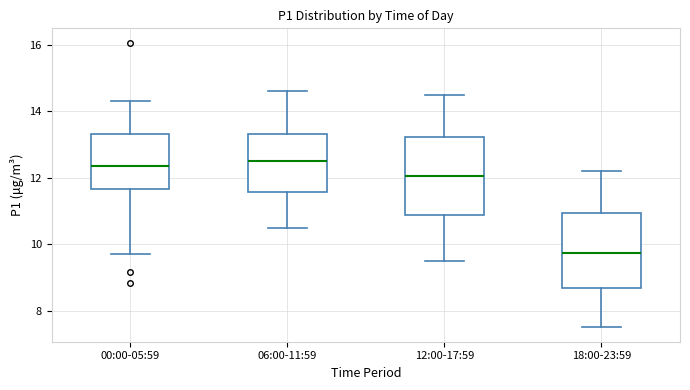

Reading left to right, read every box against the y-axis: the position of its median line, the range the box covers, and the ends of its whiskers. The values are not printed on the chart, so give them approximately, as read against the axis.

00:00-05:59: median 12.4, box 11.6 to 13.4, whiskers 9.8 to 14.4
06:00-11:59: median 12.6, box 11.6 to 13.4, whiskers 10.6 to 14.6
12:00-17:59: median 12.0, box 10.8 to 13.2, whiskers 9.6 to 14.6
18:00-23:59: median 9.8, box 8.6 to 11.0, whiskers 7.6 to 12.2